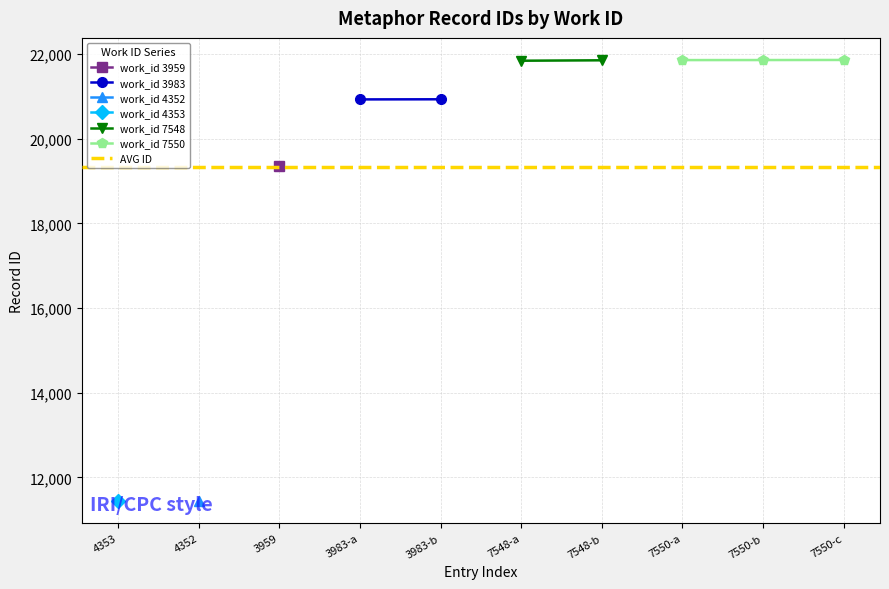

How many lines are shown in the chart?

6